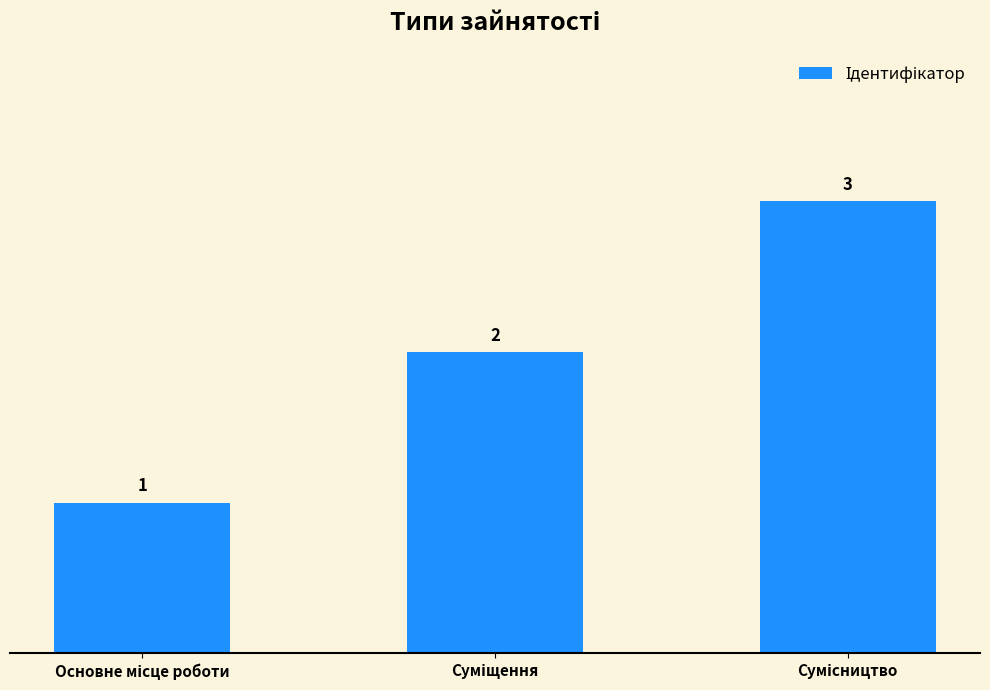

Reading right to left, transcribe all the data shown in this chart.

3	2	1